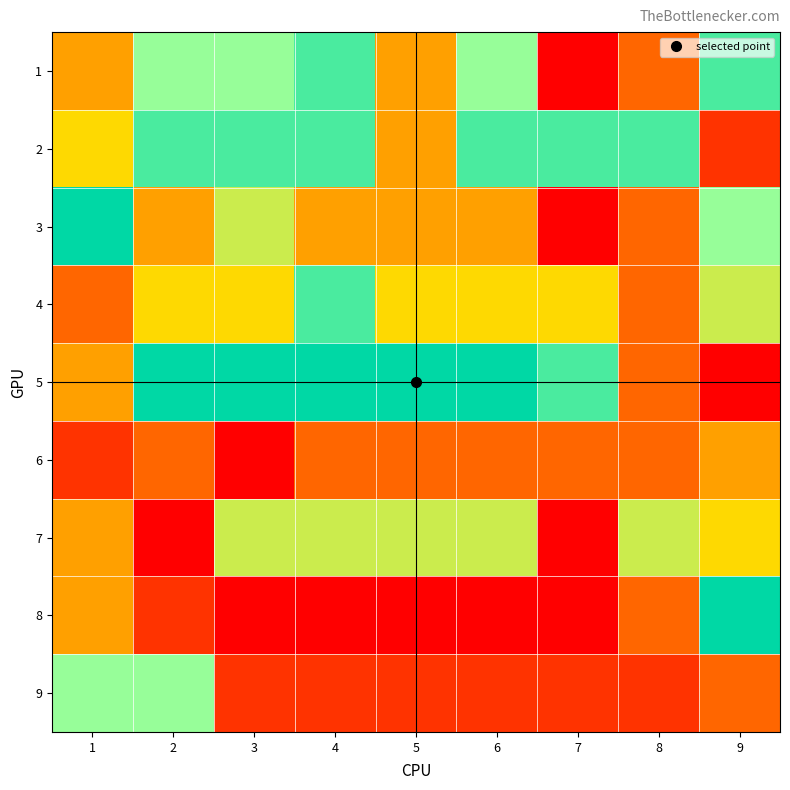

Which has a higher value, 7 or 8?

8